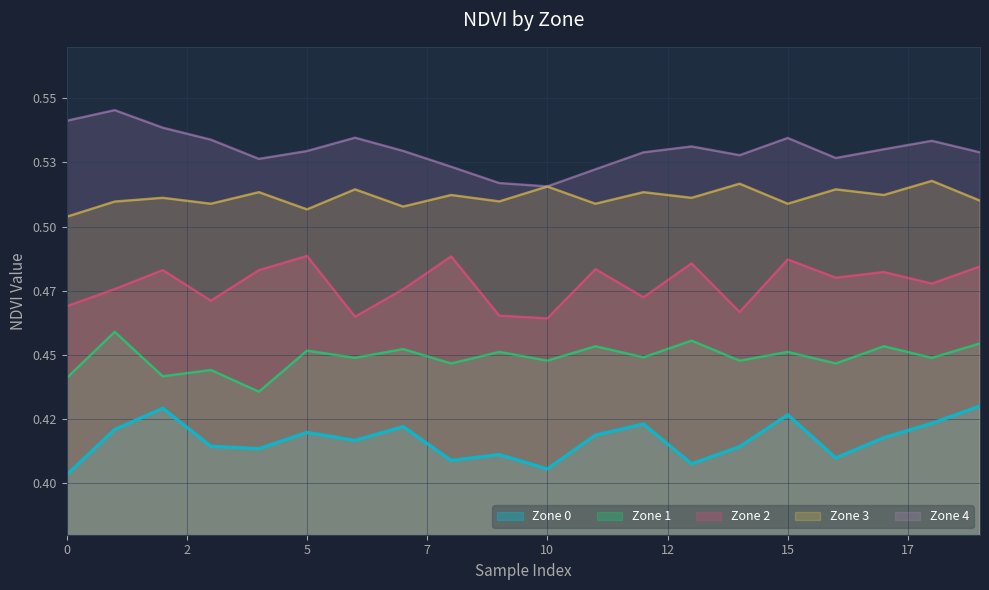

Is it true that Zone 2 equals 0.3 at 18?

False